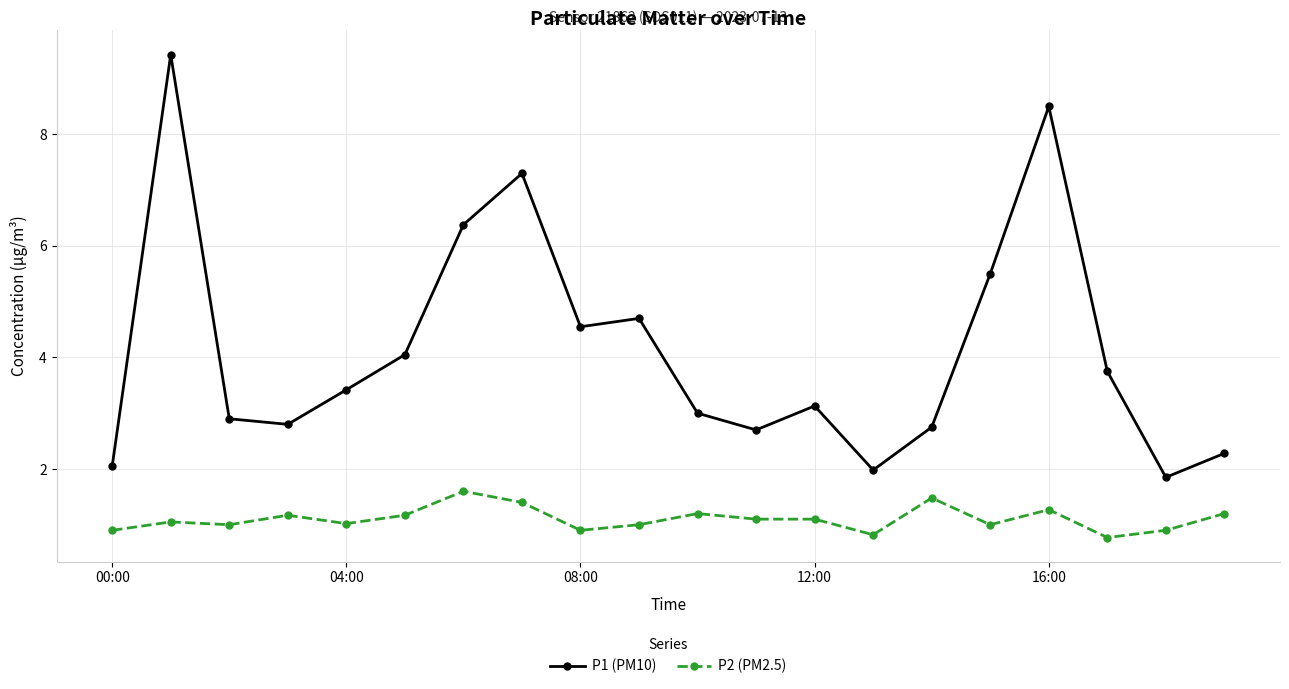

What is the greatest value displayed?

9.4